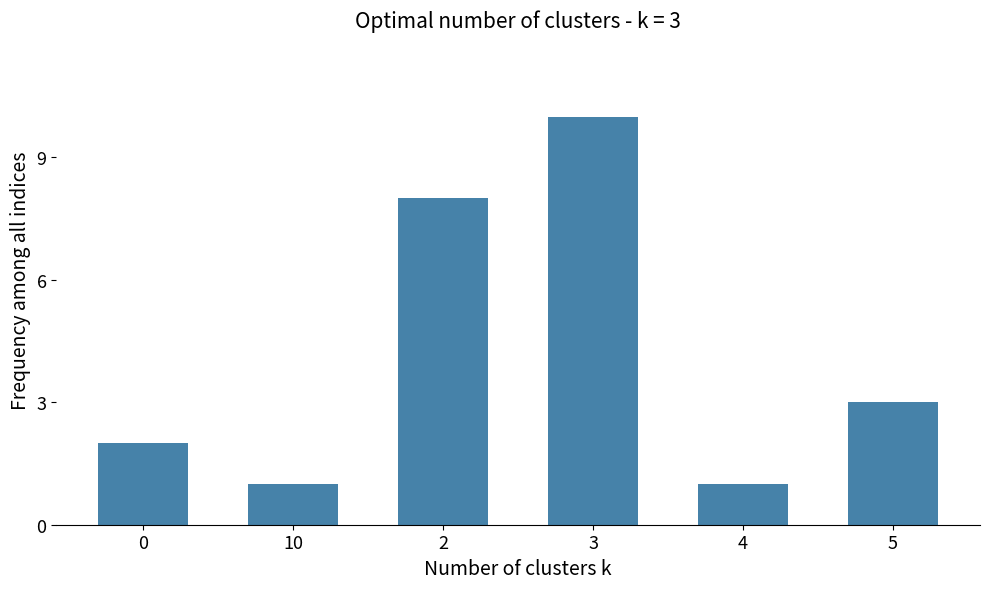

What is the minimum value shown in the chart?

1